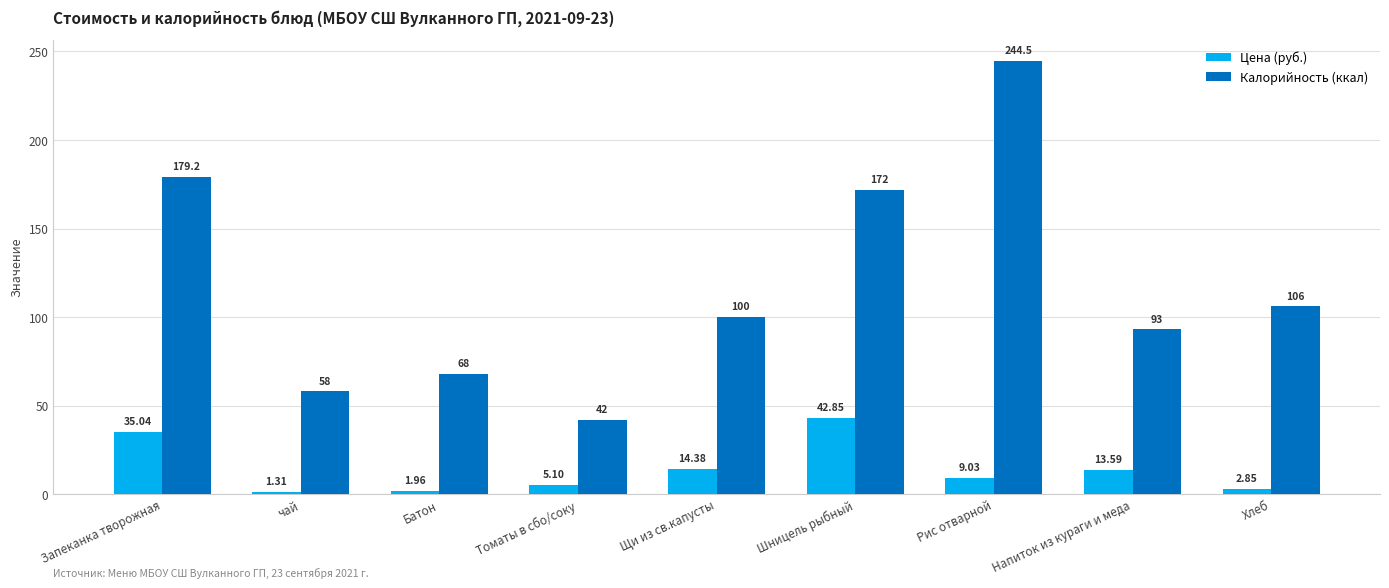

How many values in the Цена (руб.) series exceed 9?

5